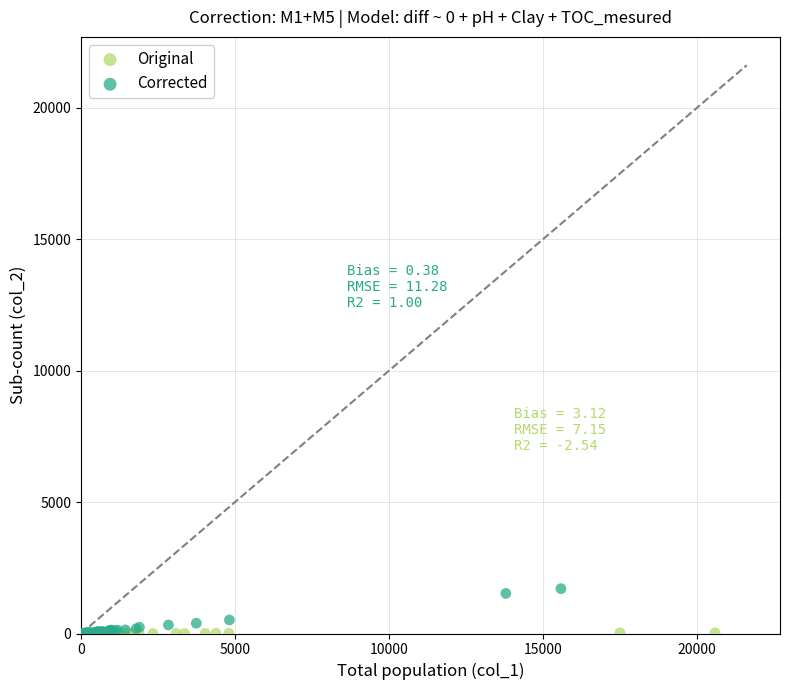

Which series contains the highest Y value?

Corrected